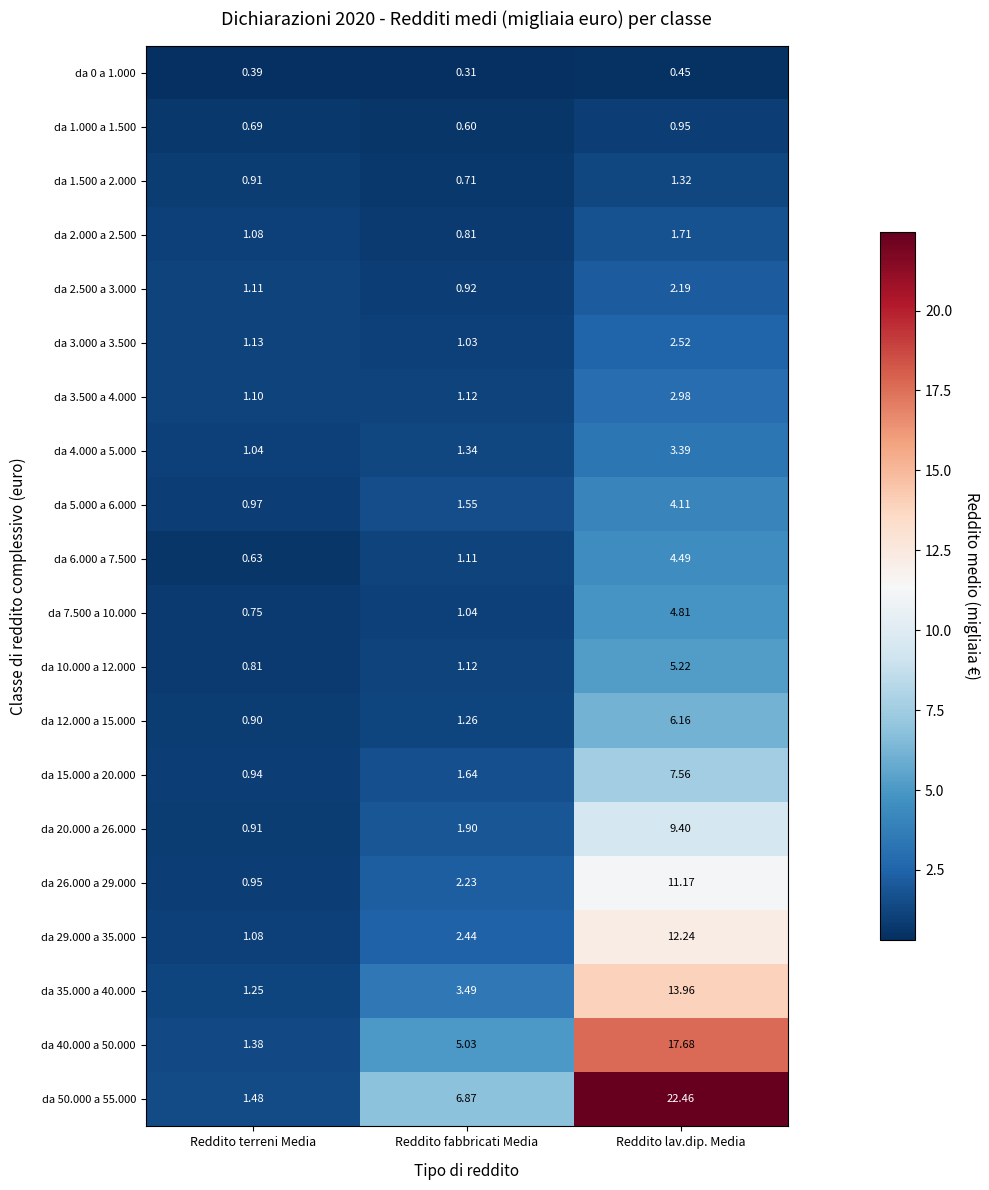

List the labels in order of da 2.500 a 3.000 value, largest first.

Reddito lav.dip. Media, Reddito terreni Media, Reddito fabbricati Media